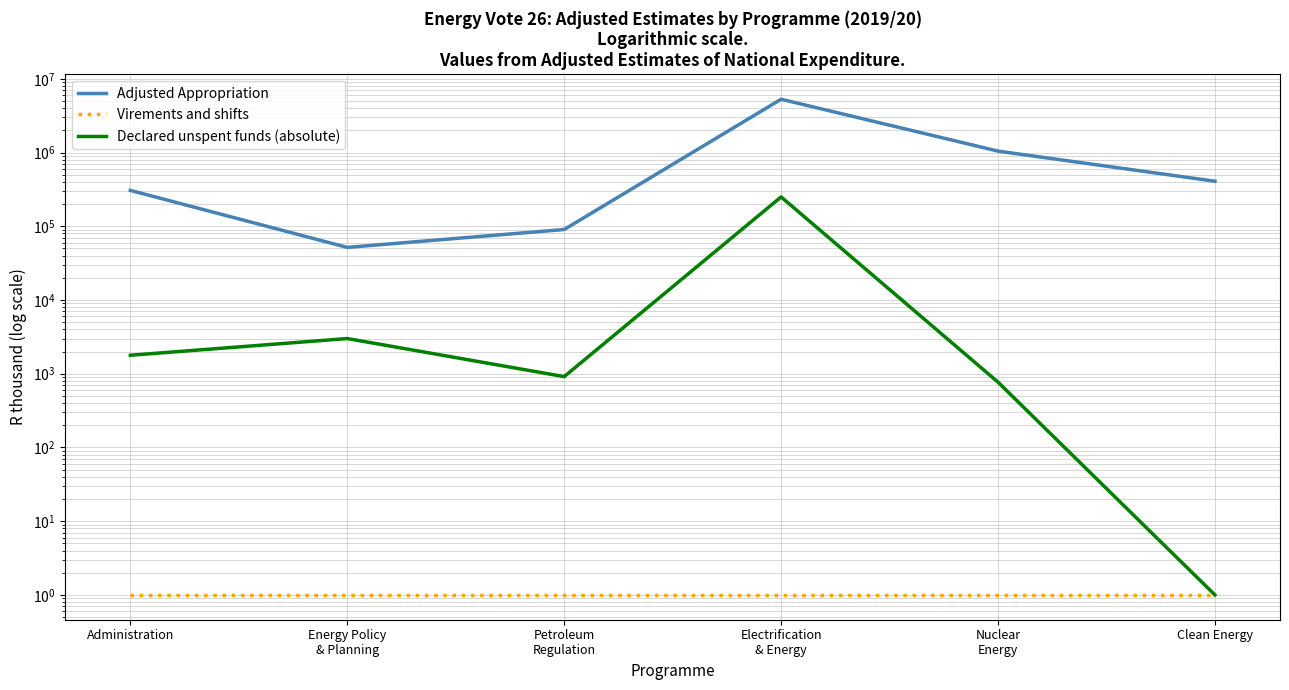

The value of Virements and shifts at Administration is 1. True or false?

False